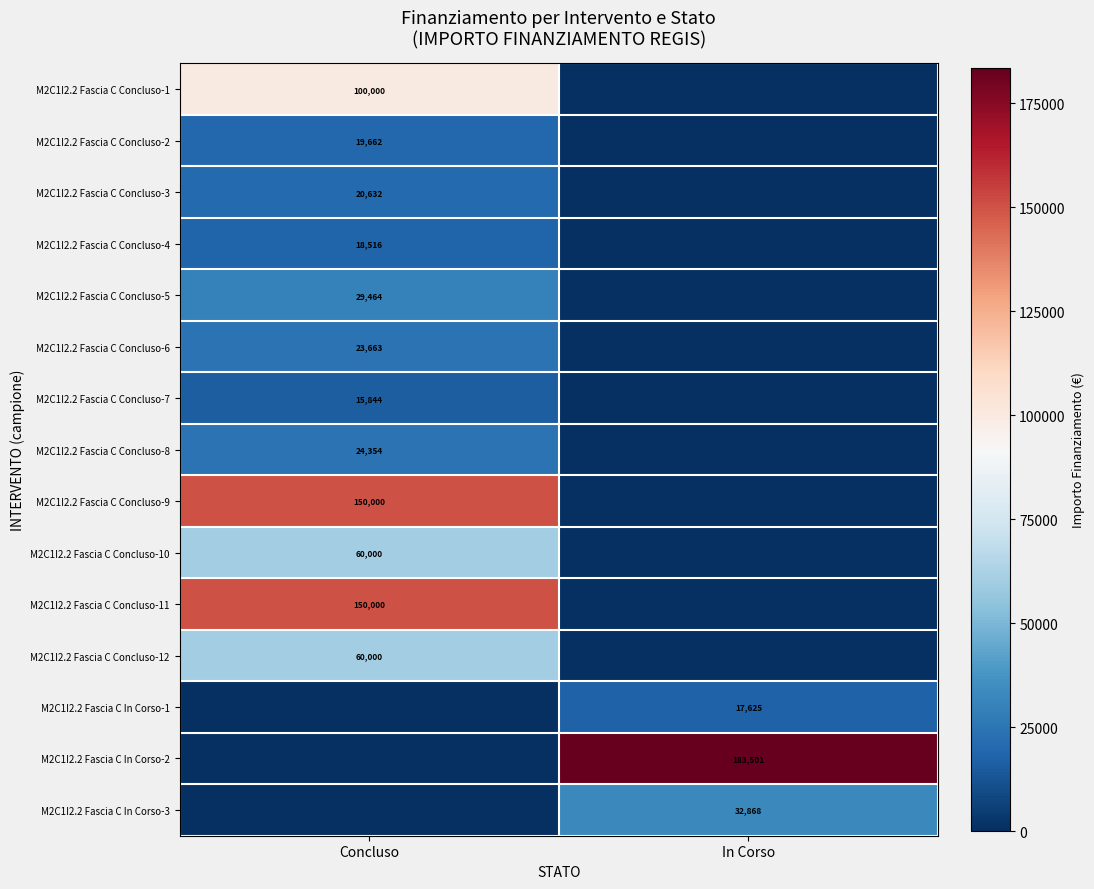

The value of M2C1I2.2 Fascia C Concluso-9 at Concluso is 50520. True or false?

False